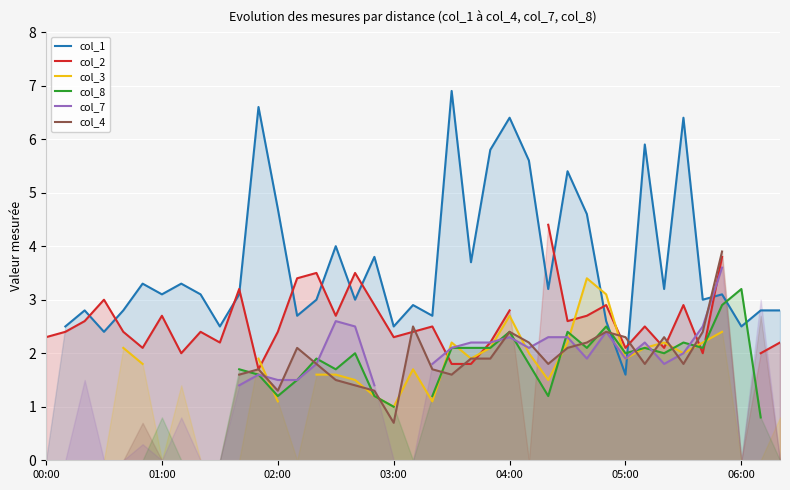

What is the smallest value displayed?

0.3